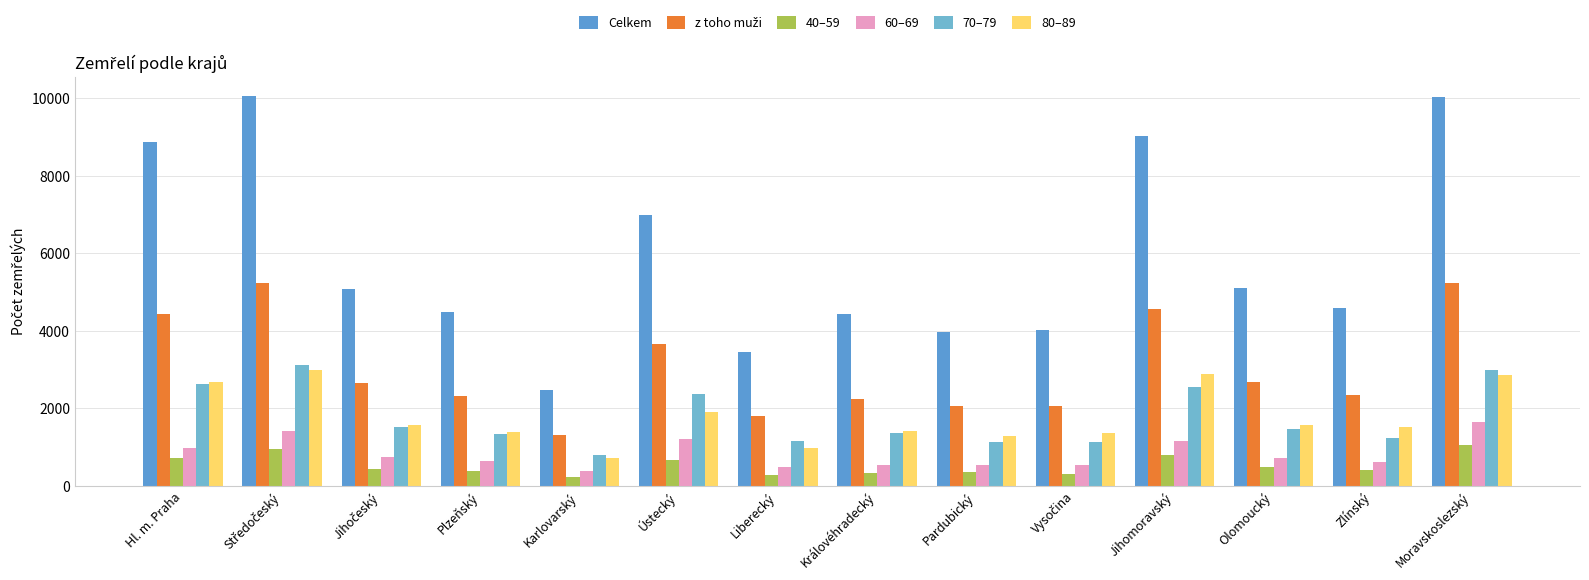

Which has a higher value, Ústecký or Jihočeský?

Ústecký